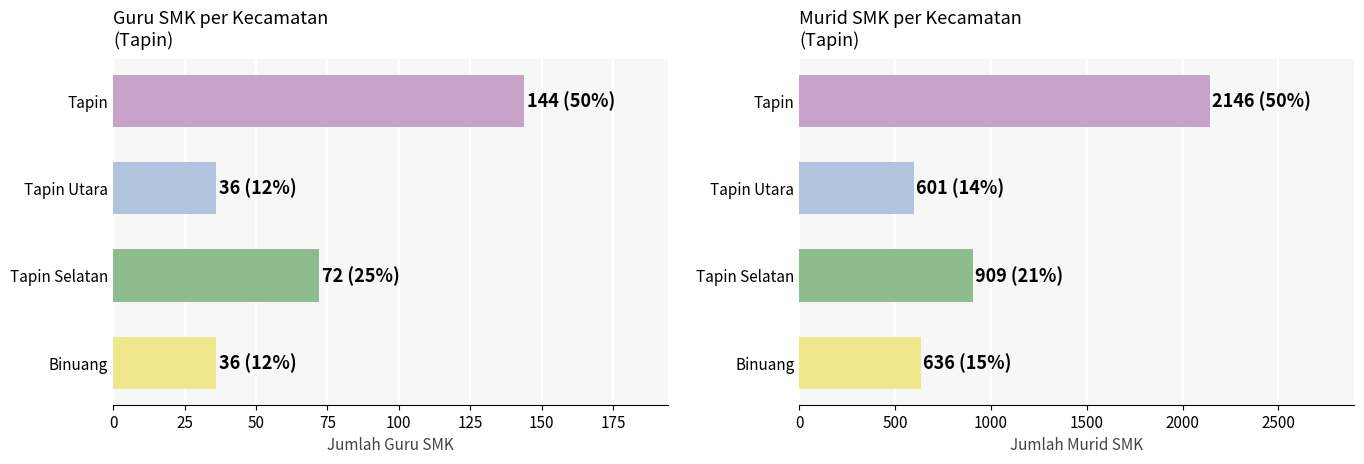

What is the total value across all series at Tapin?

2290